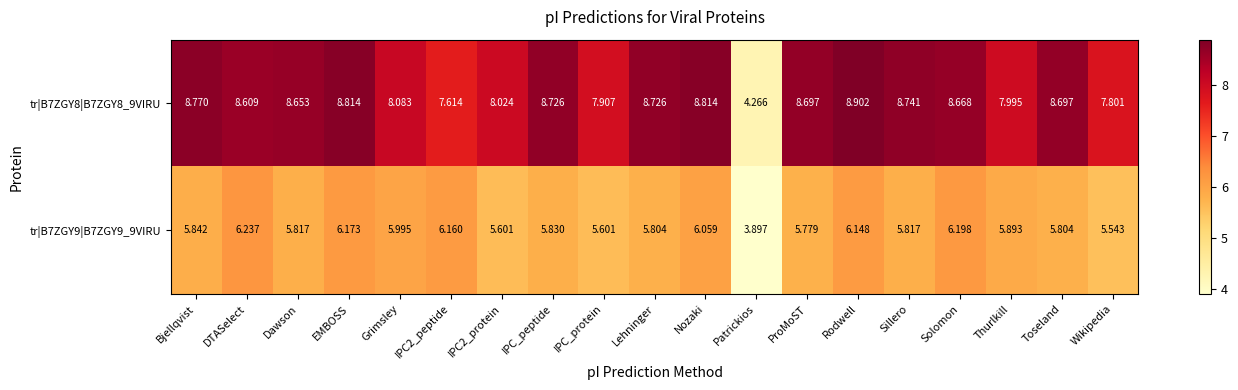

Which label corresponds to the largest value in the chart?

Rodwell